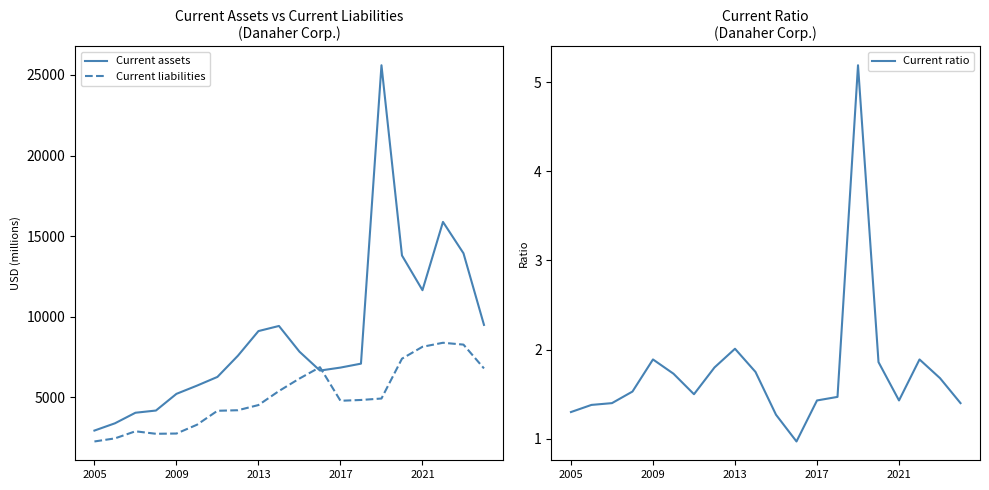

True or false: Current ratio and Current liabilities intersect in this chart.

False